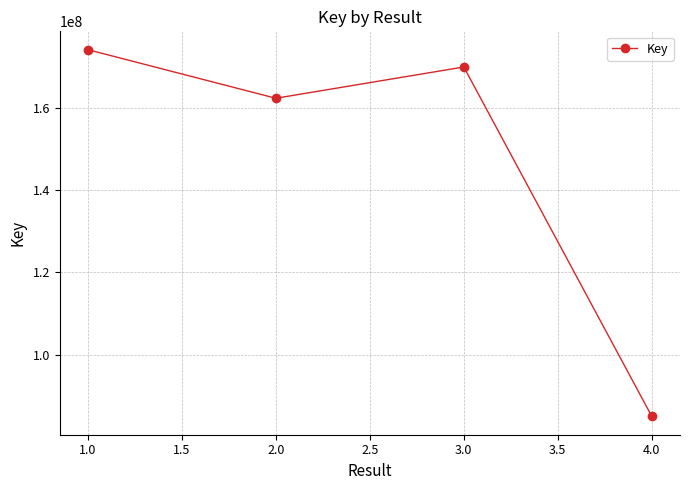

What is the sum of the values at 2.0 and 1.0?

336446755